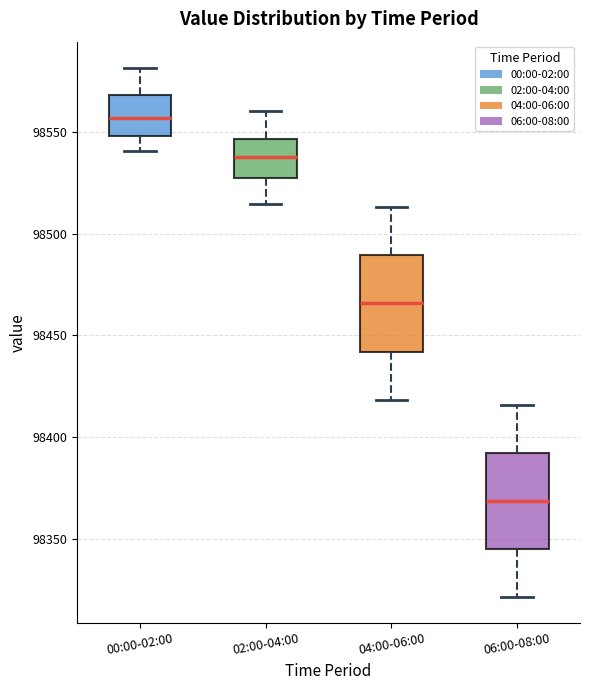

Reading left to right, transcribe this box plot: for each box, give where its median line is, the range the box spans, and where its two whiskers end, as read against the y-axis. The values are not printed on the chart, so give them approximately, as read against the axis.

00:00-02:00: median 98555, box 98550 to 98570, whiskers 98540 to 98580
02:00-04:00: median 98540, box 98530 to 98545, whiskers 98515 to 98560
04:00-06:00: median 98465, box 98440 to 98490, whiskers 98420 to 98515
06:00-08:00: median 98370, box 98345 to 98390, whiskers 98320 to 98415